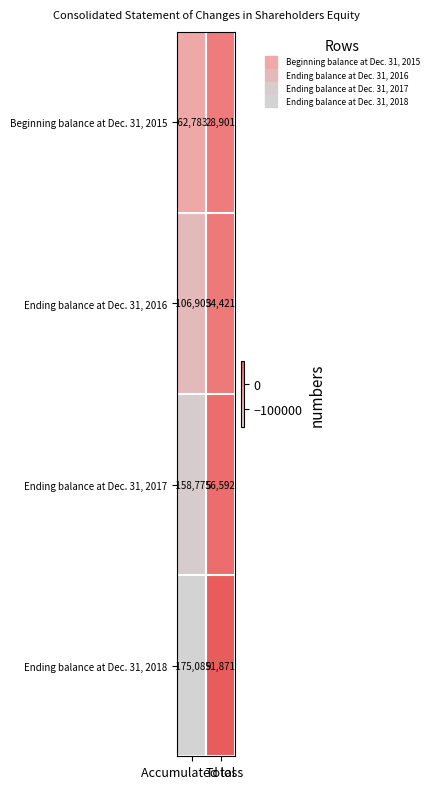

At Accumulated loss, list the series in order from largest to smallest.

Beginning balance at Dec. 31, 2015, Ending balance at Dec. 31, 2016, Ending balance at Dec. 31, 2017, Ending balance at Dec. 31, 2018